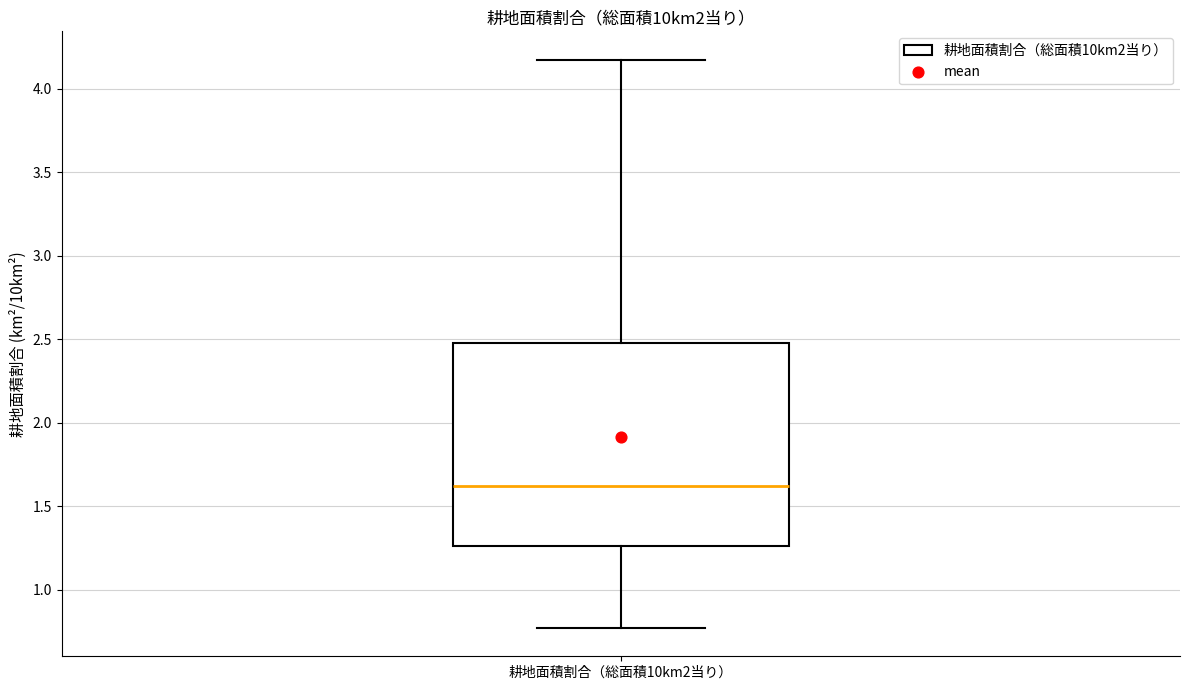

Where does the median line of the box for 耕地面積割合（総面積10km2当り） sit on the y-axis? The values are not printed on the chart, so give them approximately, as read against the axis.

1.60